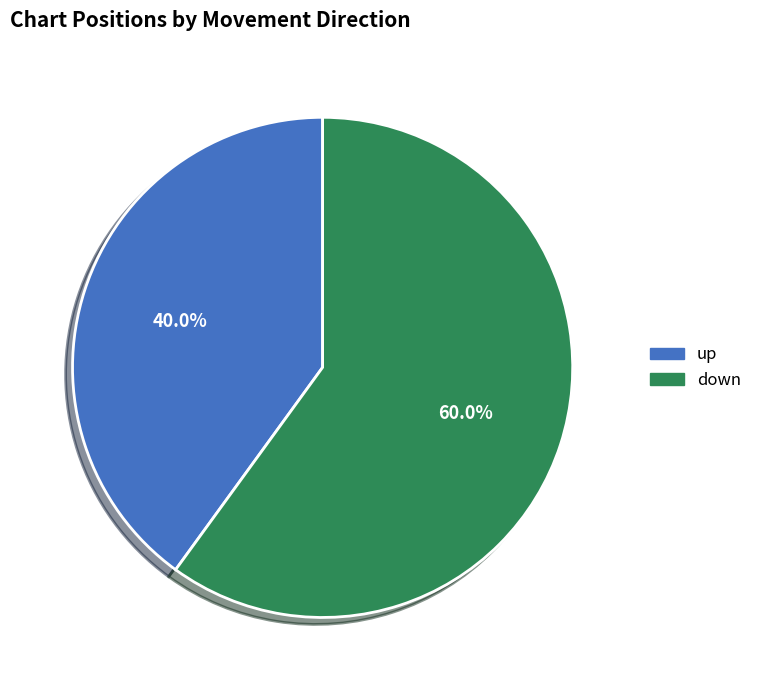

Which slice is the smallest?

up